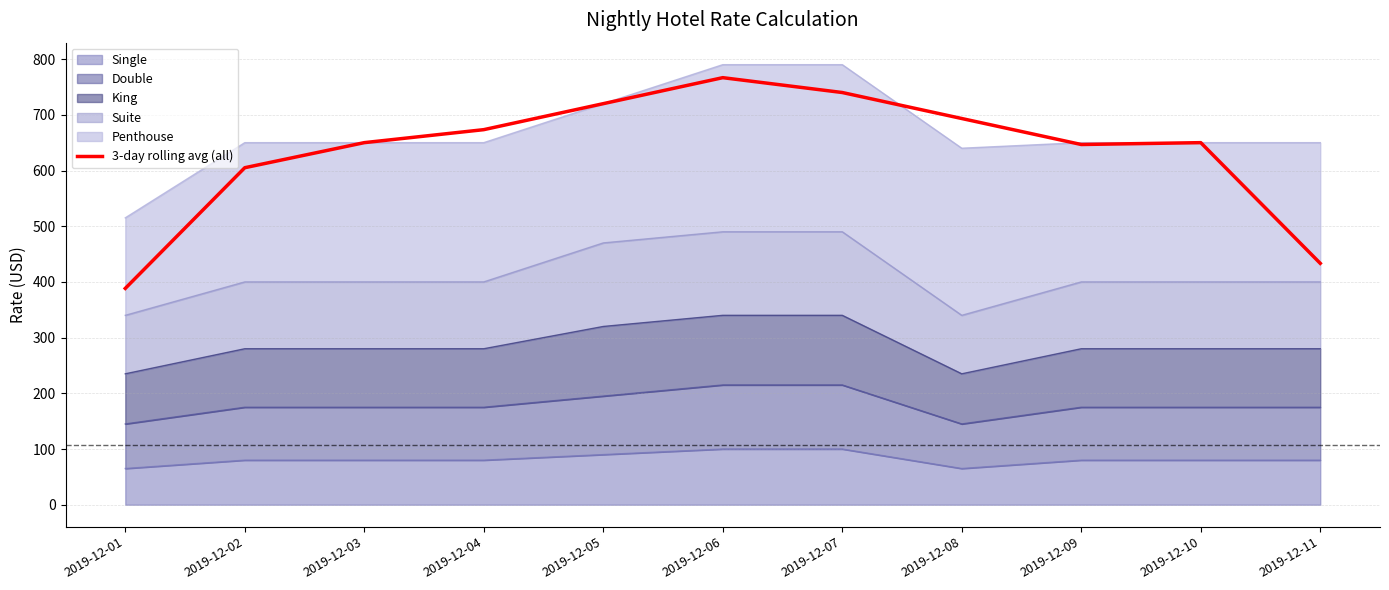

What is the greatest value displayed?

766.7